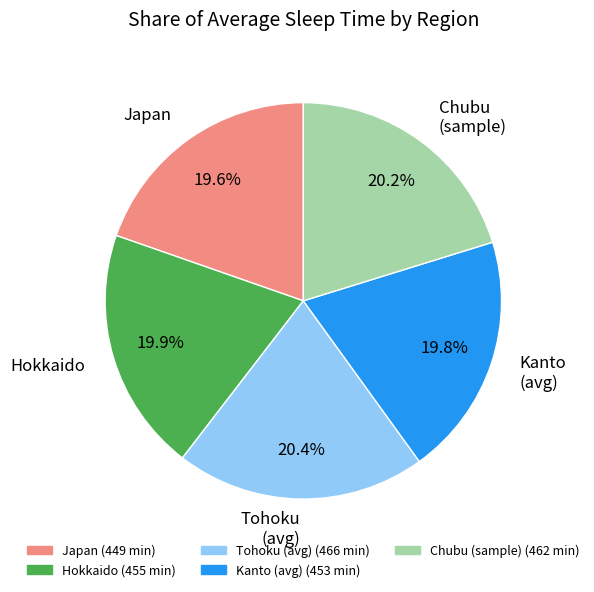

Is the sum of Japan and Tohoku (avg) greater than half?

No